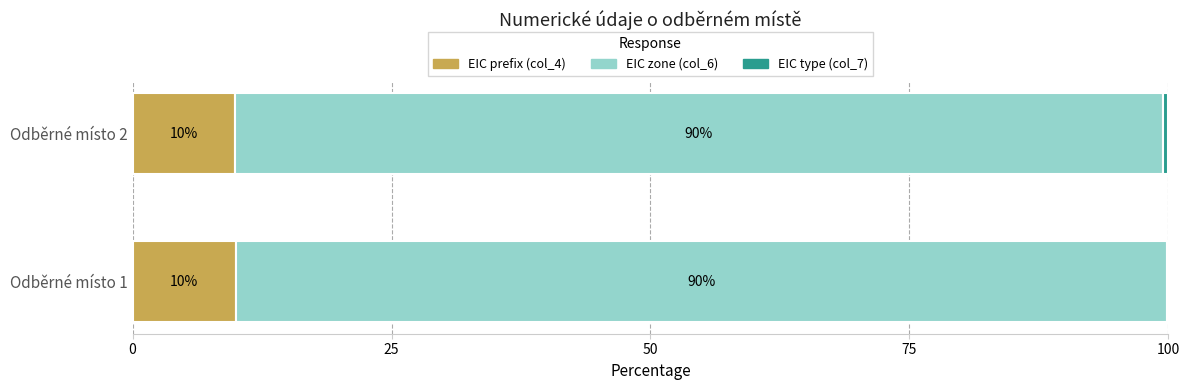

What is the highest value of the EIC prefix (col_4) series?

10.0